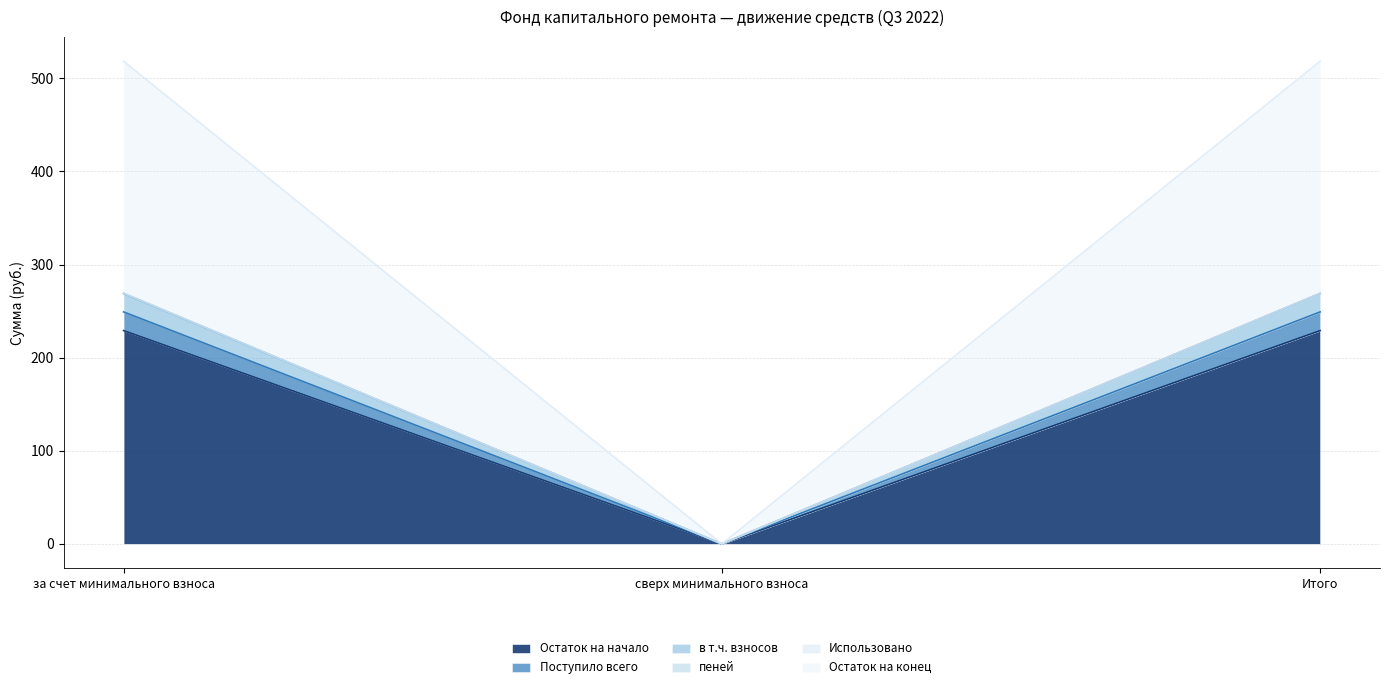

What is the value of the пеней point at the 1st from the left?

249.2